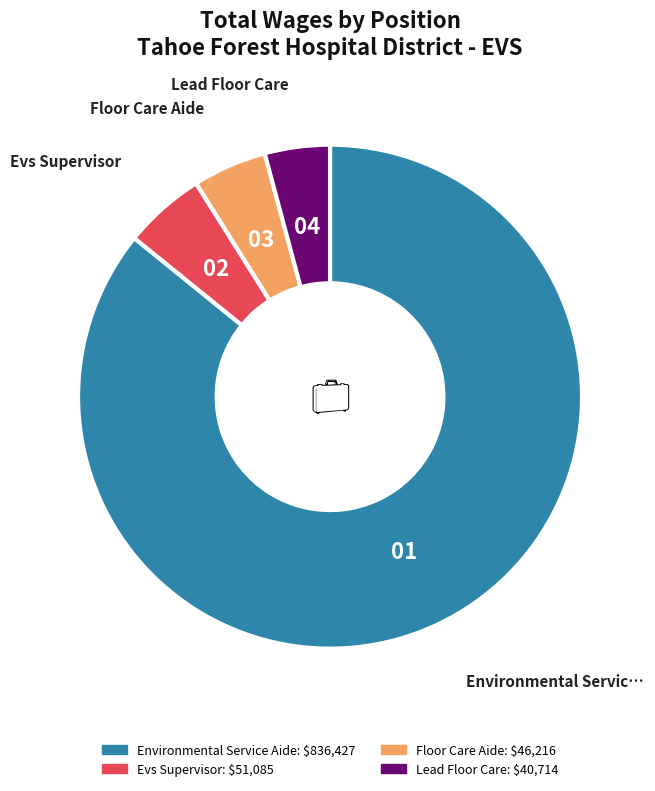

Is there a majority slice in this chart?

Yes